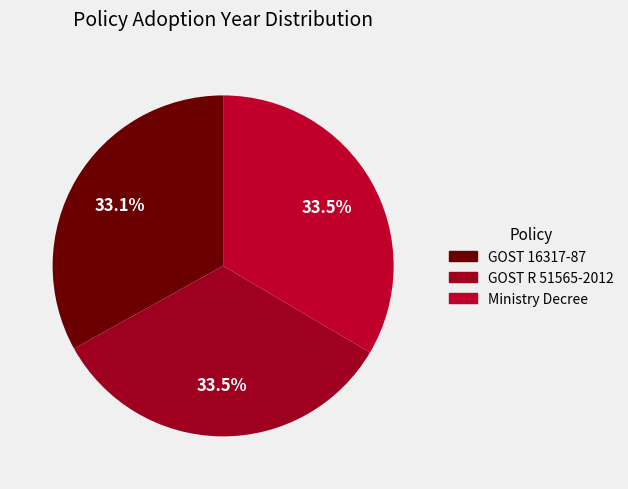

How many slices are in this pie chart?

3